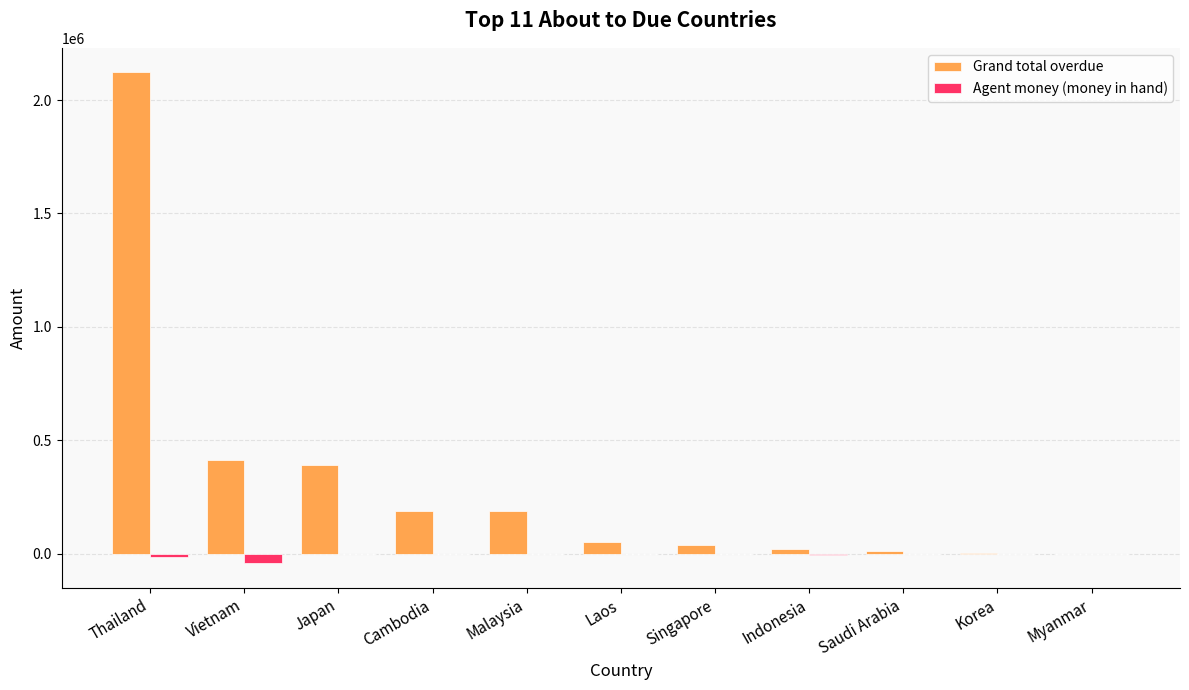

What is the sum of all Grand total overdue values?

3429242.2